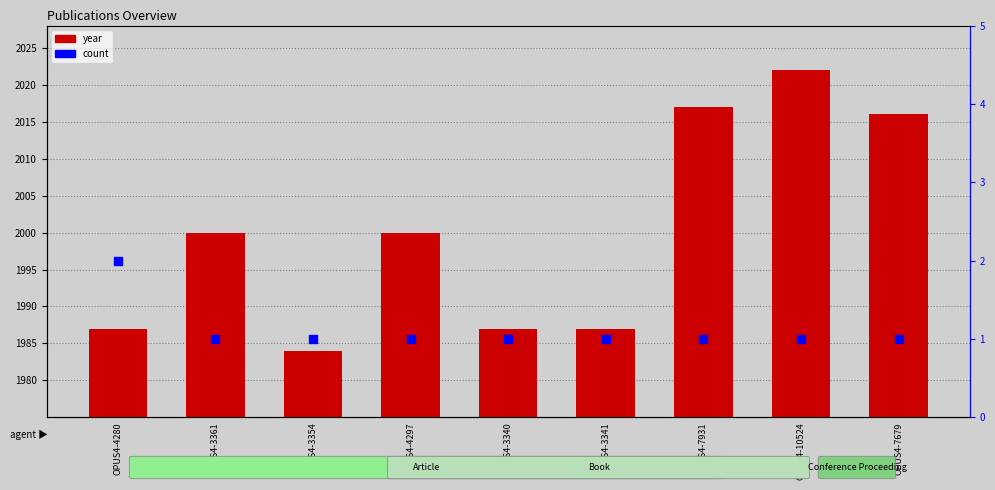

Which series contains the lowest Y value?

count